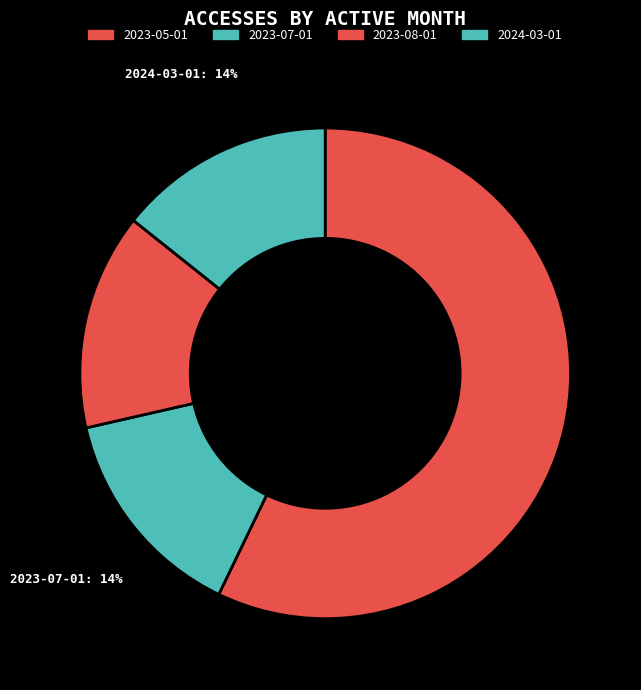

Which slice is the largest?

2023-05-01